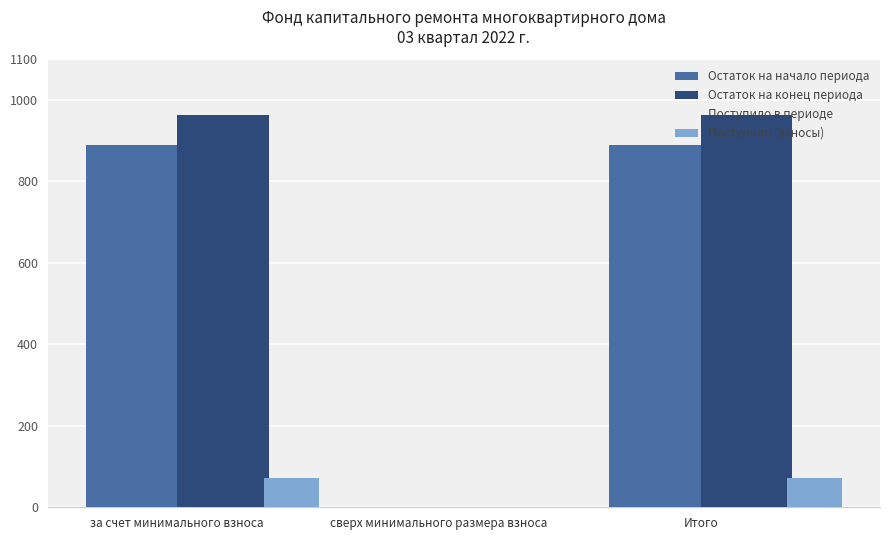

Reading left to right, list all the values displayed in this chart.

Остаток на начало периода: за счет минимального взноса=890.4	сверх минимального размера взноса=0.0	Итого=890.4
Остаток на конец периода: за счет минимального взноса=962.4	сверх минимального размера взноса=0.0	Итого=962.4
Поступило в периоде: за счет минимального взноса=72.0	сверх минимального размера взноса=0.0	Итого=72.0
Поступило (взносы): за счет минимального взноса=72.0	сверх минимального размера взноса=0.0	Итого=72.0